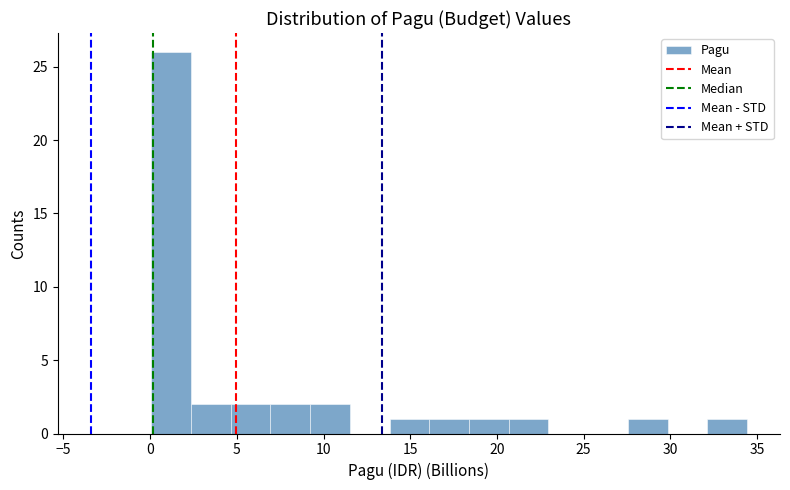

Which range on the x-axis has the tallest bar?

0.0 to 2.5